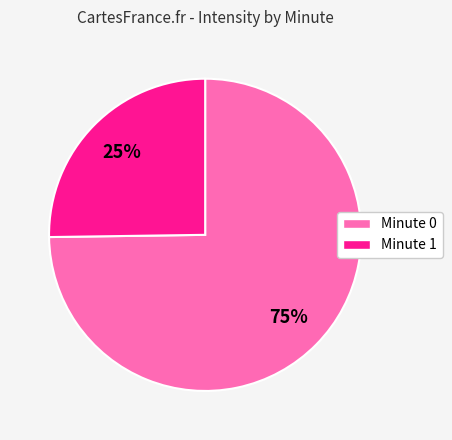

Is the sum of Minute 1 and Minute 0 greater than half?

Yes